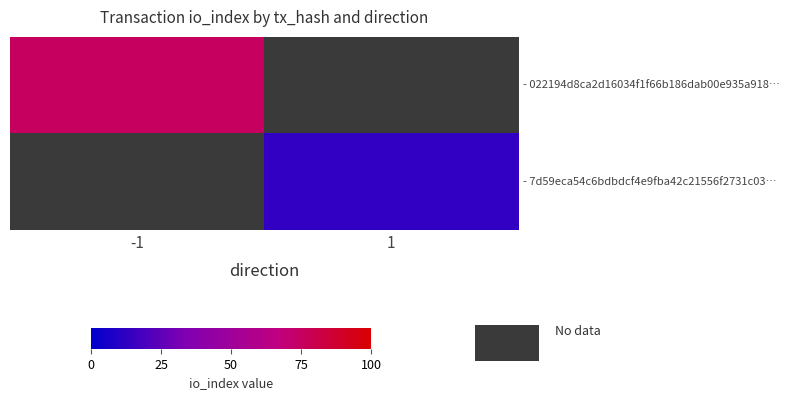

List the labels in order of - 7d59eca54c6bdbdcf4e9fba42c21556f2731c03… value, largest first.

-1, 1